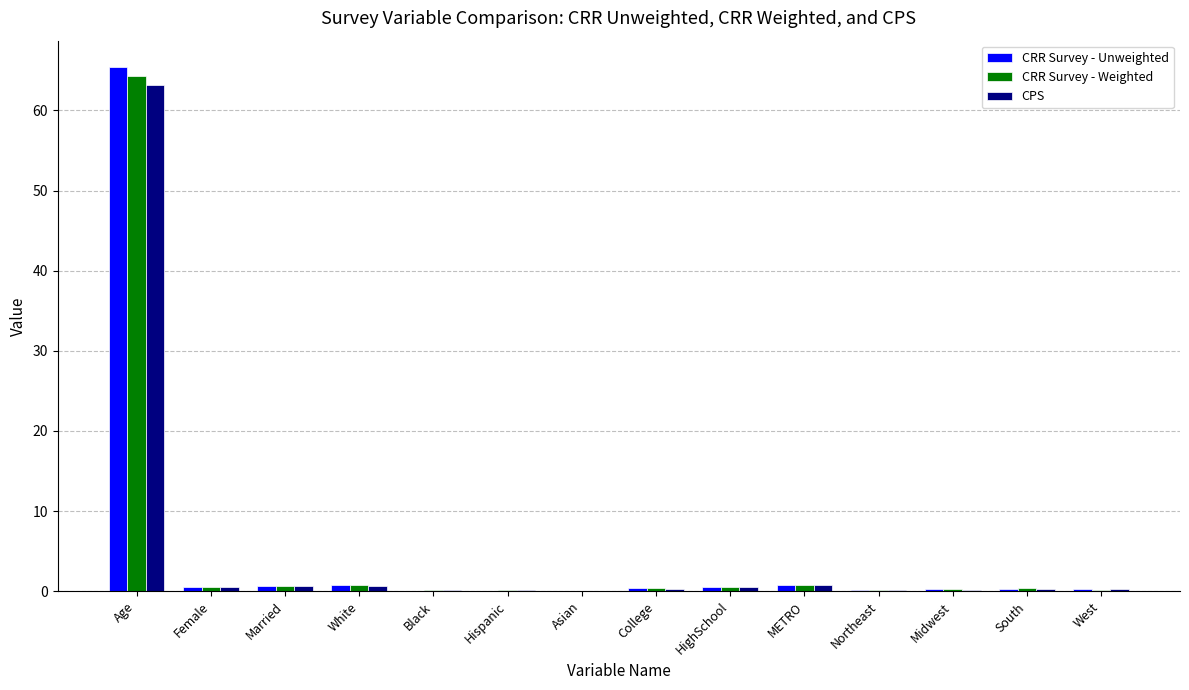

What is the highest value of the CRR Survey - Unweighted series?

65.4